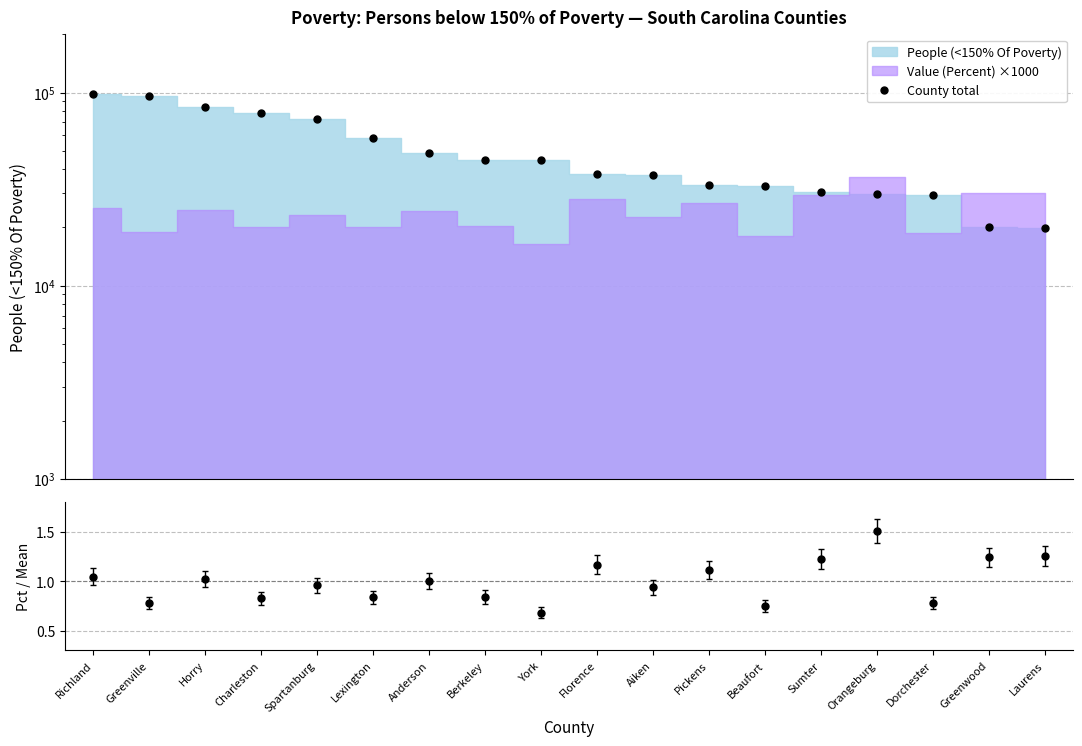

At which label is the value closest to 58742?

Lexington